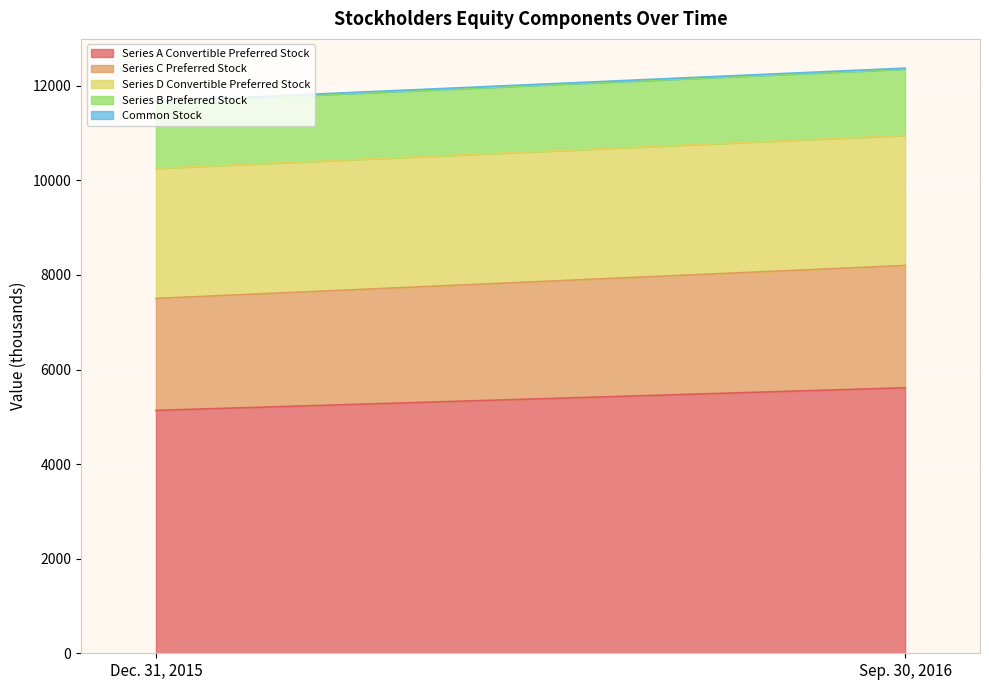

What position from the left is Sep. 30, 2016?

2